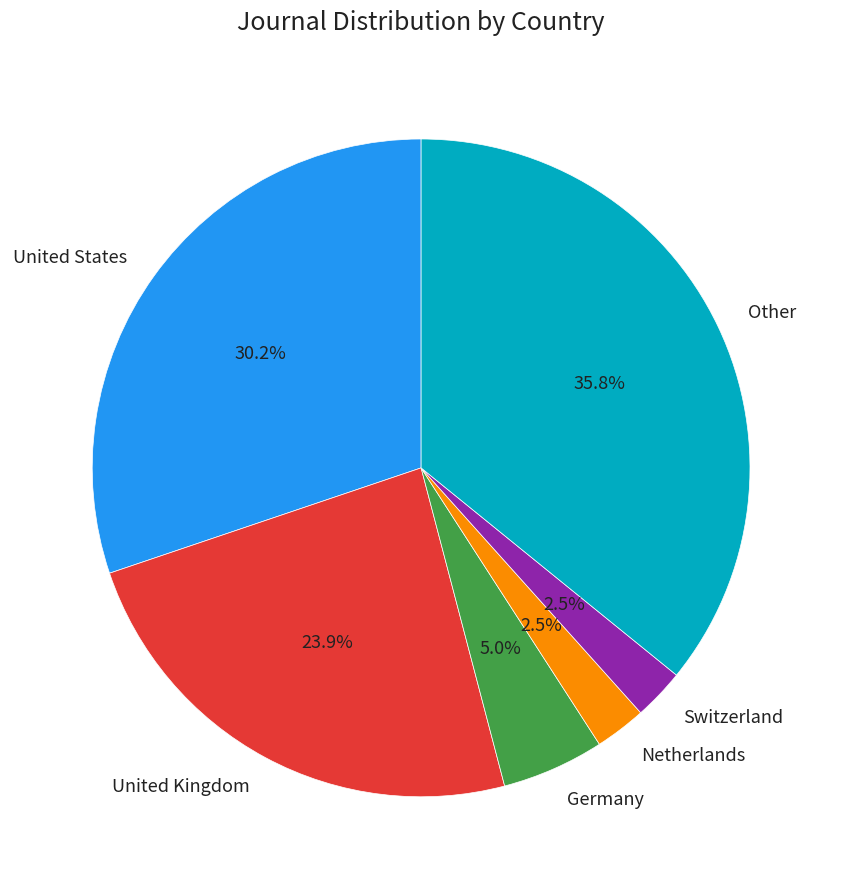

Is Other the majority of the pie?

No